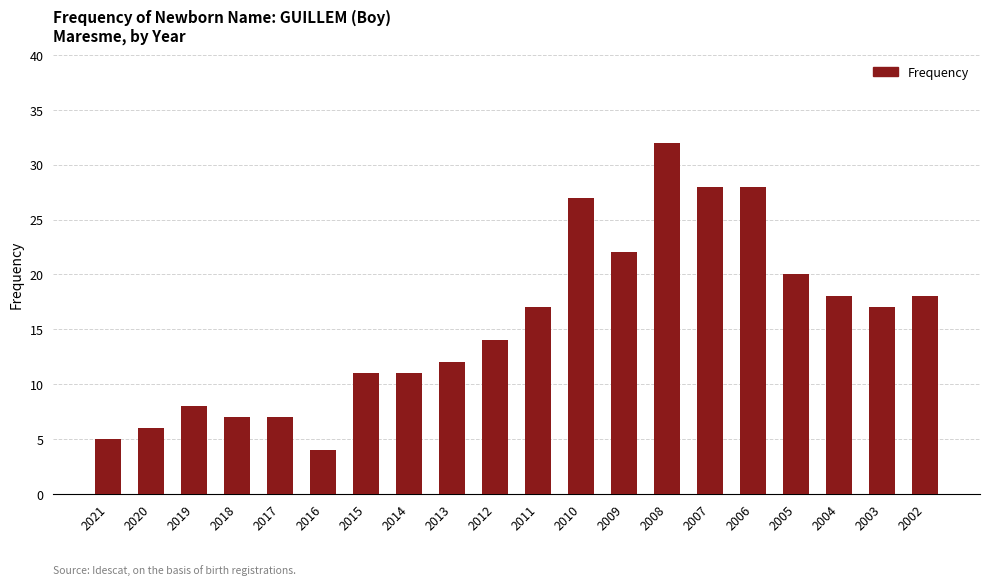

What is the change in value from 2020 to 2004?

+12